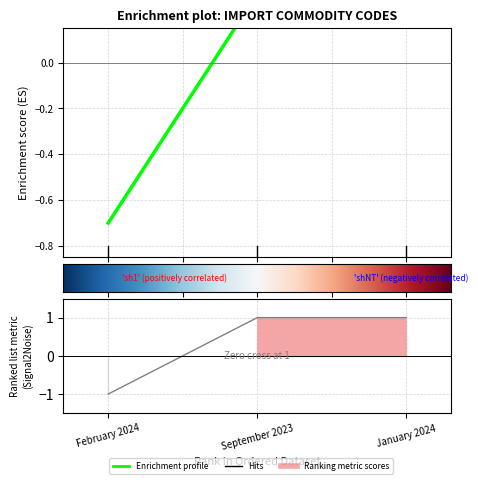

What is the difference between the highest and lowest values at January 2024?

0.7